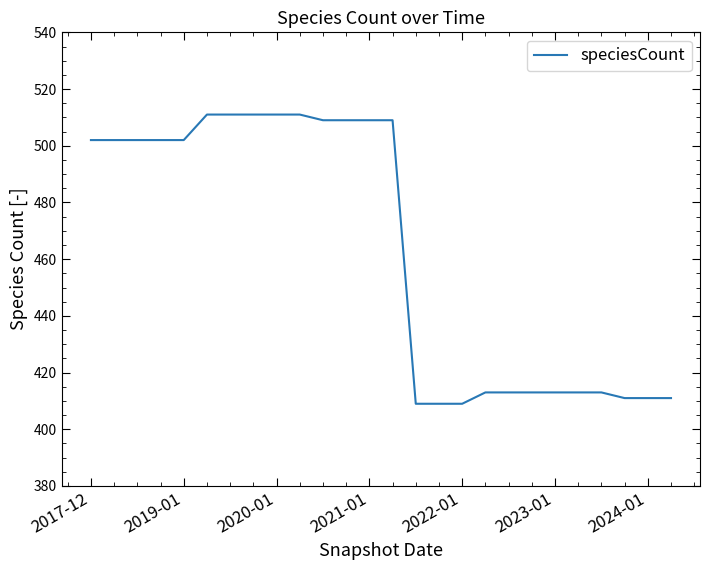

What is the greatest value displayed?

511